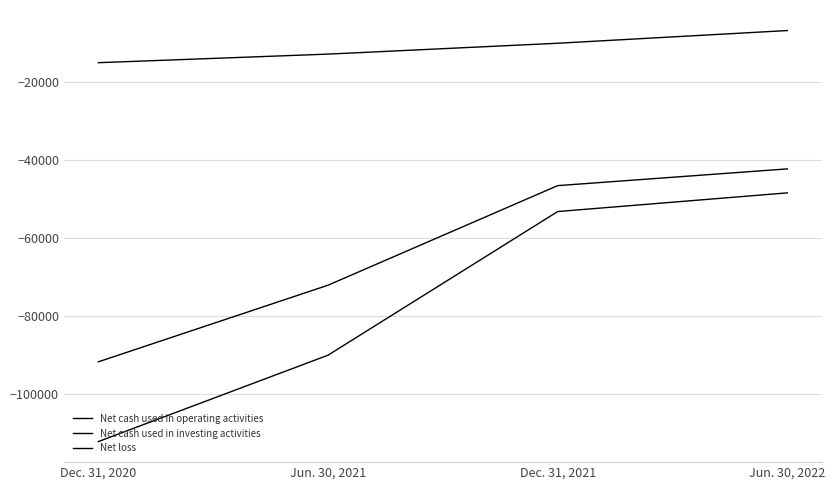

What is the difference between the second highest and second lowest values in the Net cash used in investing activities series?

2786